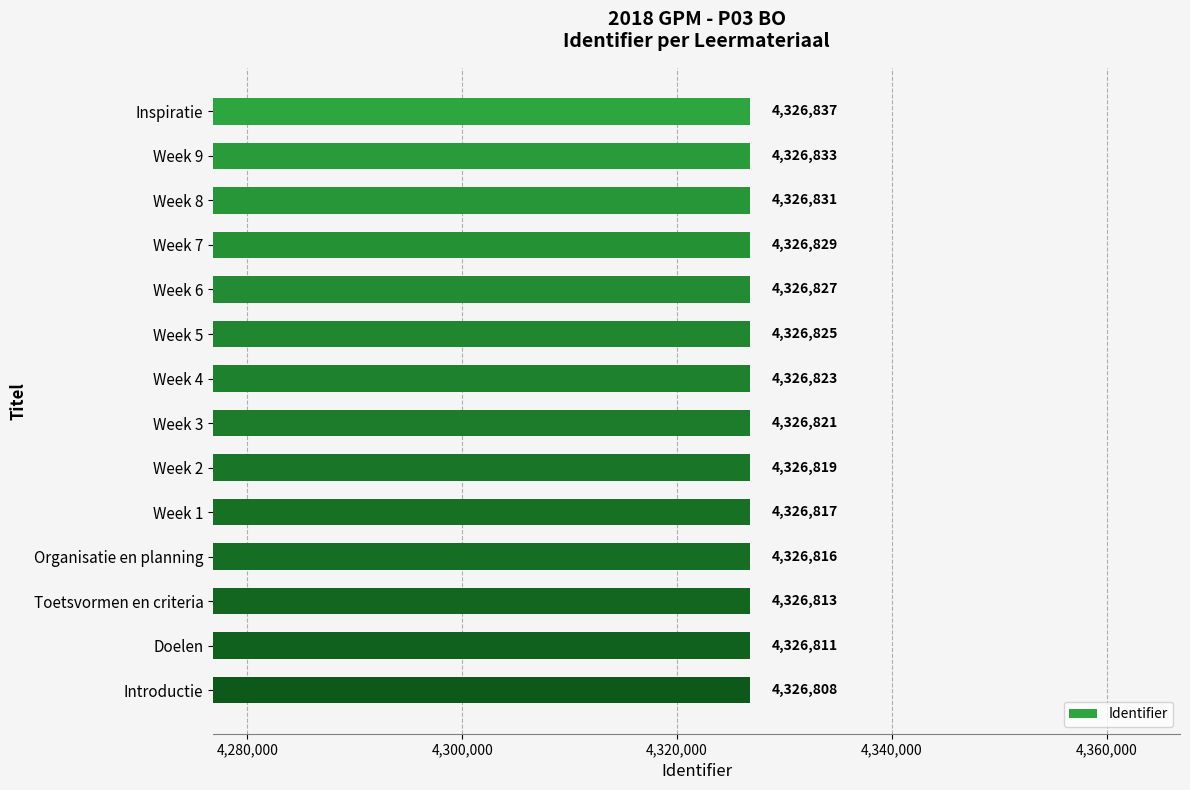

At which category does the chart reach its minimum across all series?

Introductie